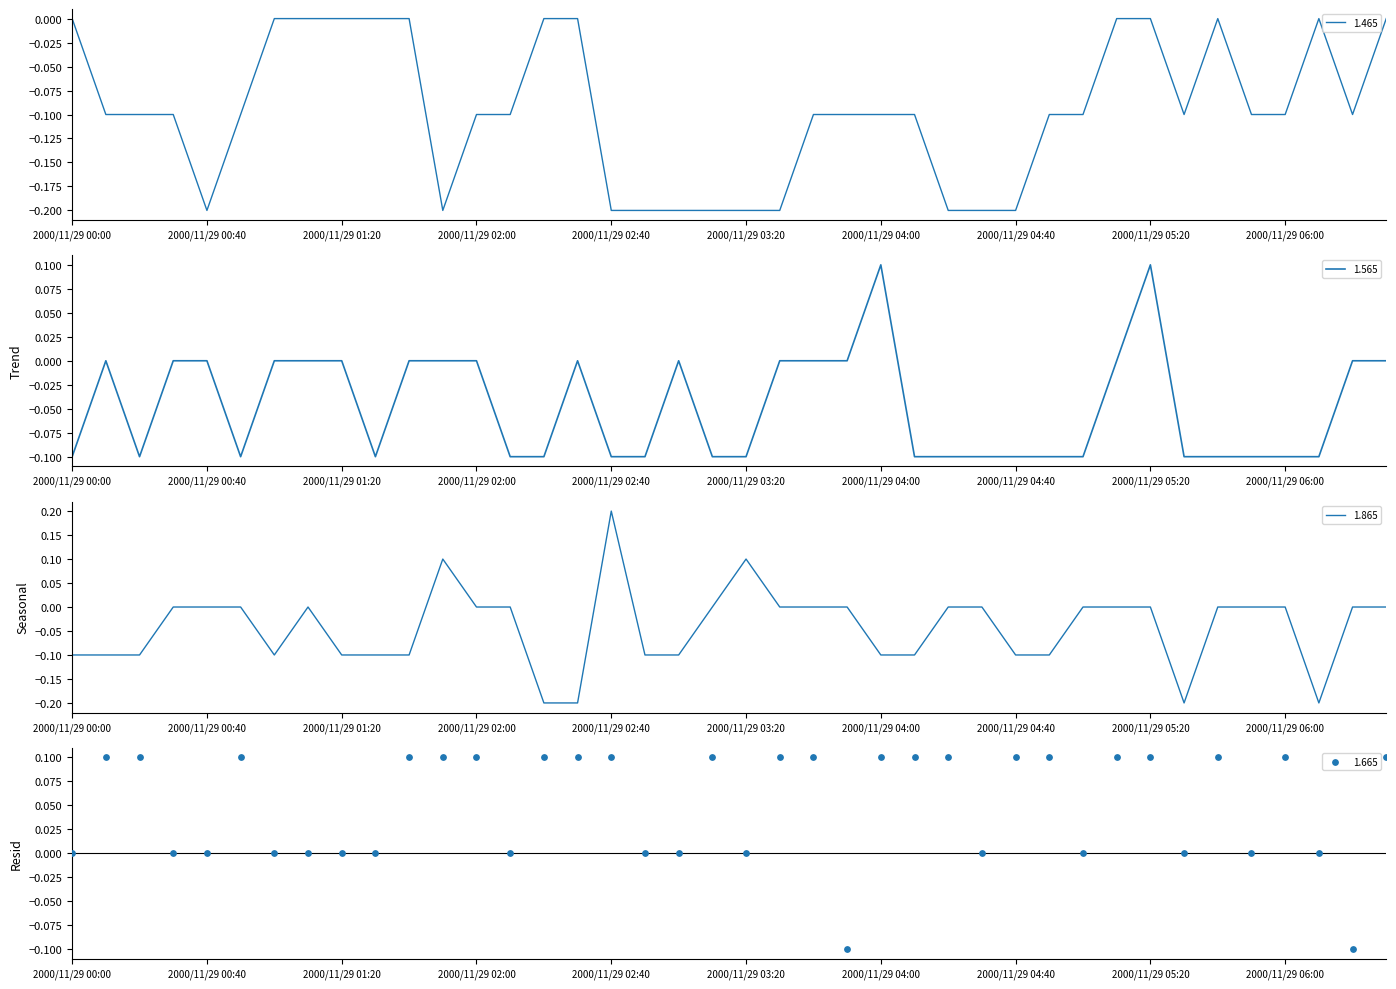

Is the value of 1.865 at 2000/11/29 06:00 greater than the value of 1.465 at 2000/11/29 05:50?

Yes